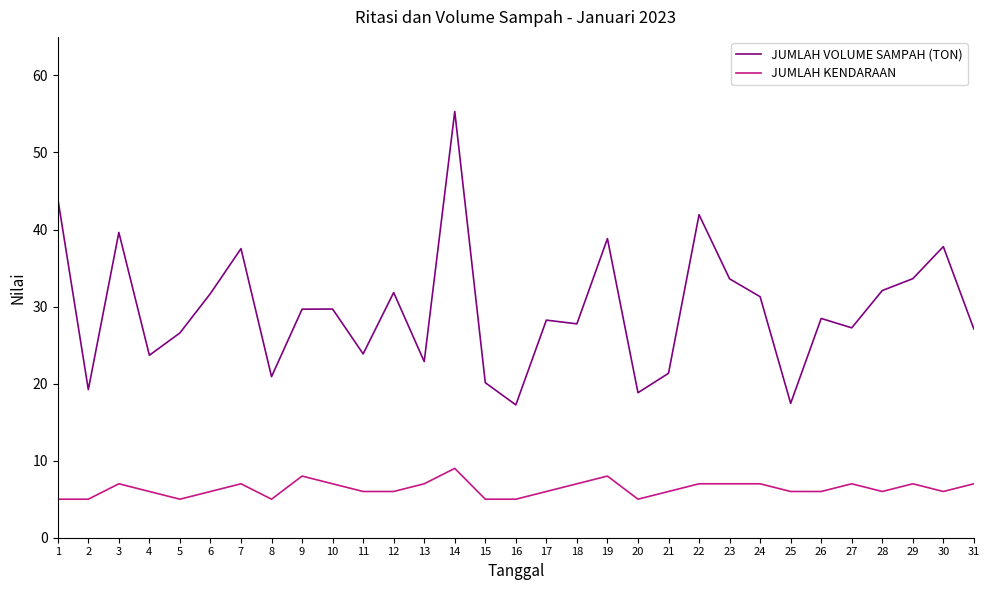

What is the difference between the maximum and minimum values in the JUMLAH VOLUME SAMPAH (TON) series?

38.1